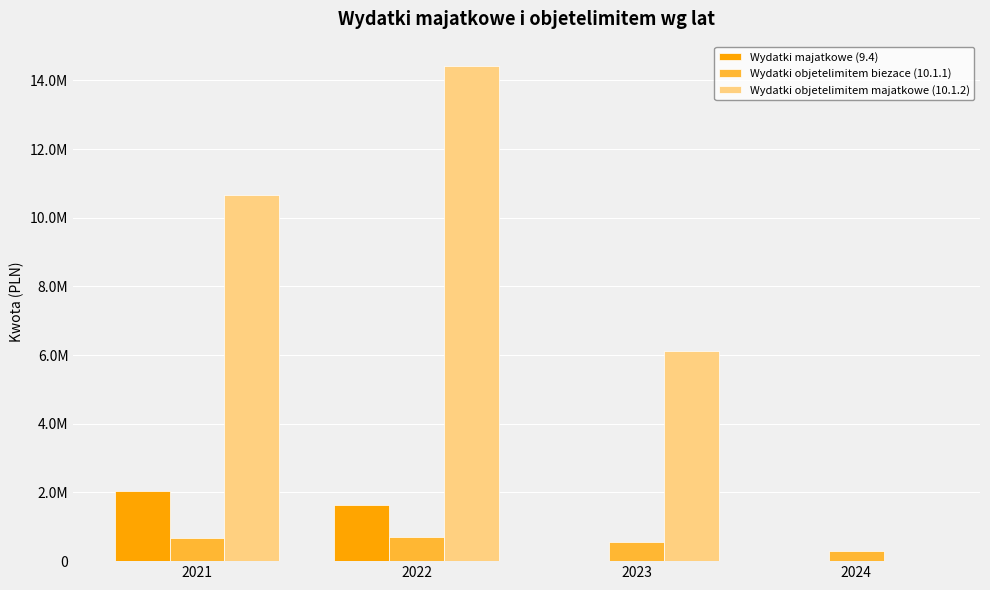

What is the difference between the highest and lowest values at 2021?

9990142.6